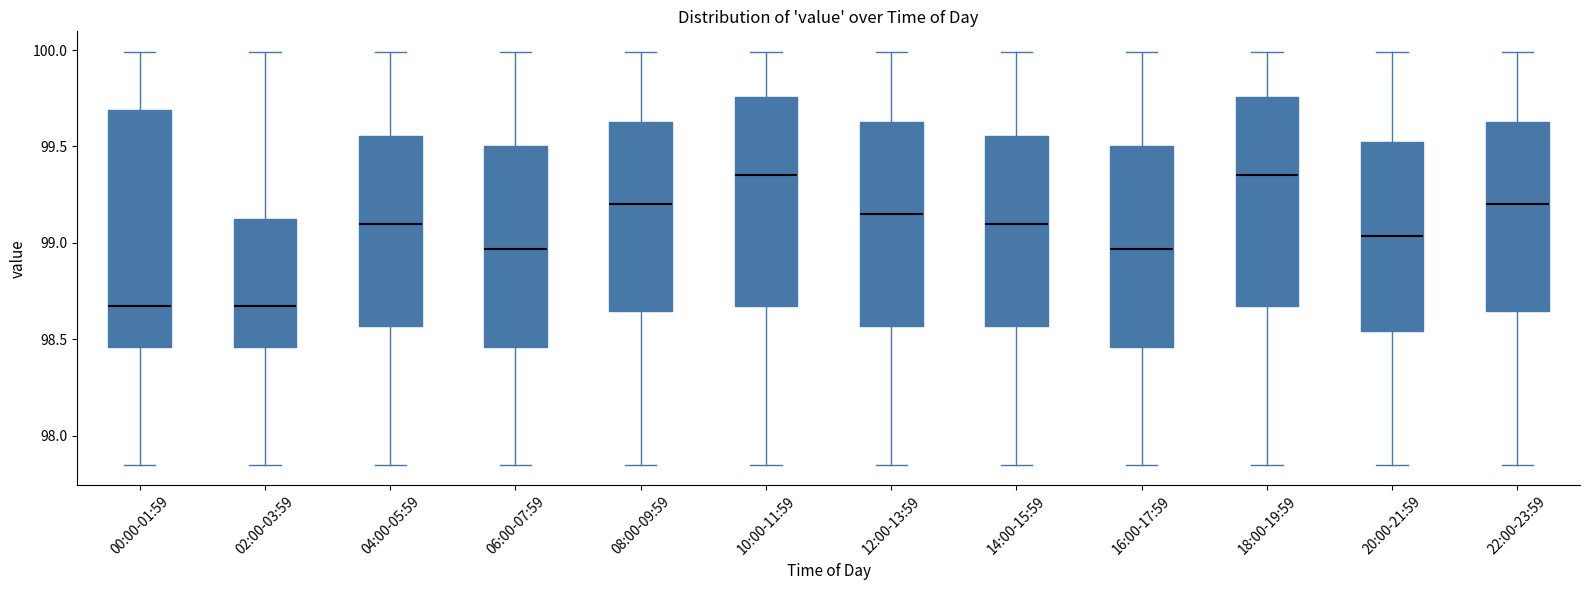

Reading left to right, read every box against the y-axis: the position of its median line, the range the box covers, and the ends of its whiskers. The values are not printed on the chart, so give them approximately, as read against the axis.

00:00-01:59: median 98.65, box 98.45 to 99.70, whiskers 97.85 to 100.00
02:00-03:59: median 98.65, box 98.45 to 99.15, whiskers 97.85 to 100.00
04:00-05:59: median 99.10, box 98.55 to 99.55, whiskers 97.85 to 100.00
06:00-07:59: median 98.95, box 98.45 to 99.50, whiskers 97.85 to 100.00
08:00-09:59: median 99.20, box 98.65 to 99.65, whiskers 97.85 to 100.00
10:00-11:59: median 99.35, box 98.65 to 99.75, whiskers 97.85 to 100.00
12:00-13:59: median 99.15, box 98.55 to 99.65, whiskers 97.85 to 100.00
14:00-15:59: median 99.10, box 98.55 to 99.55, whiskers 97.85 to 100.00
16:00-17:59: median 98.95, box 98.45 to 99.50, whiskers 97.85 to 100.00
18:00-19:59: median 99.35, box 98.65 to 99.75, whiskers 97.85 to 100.00
20:00-21:59: median 99.05, box 98.55 to 99.55, whiskers 97.85 to 100.00
22:00-23:59: median 99.20, box 98.65 to 99.65, whiskers 97.85 to 100.00